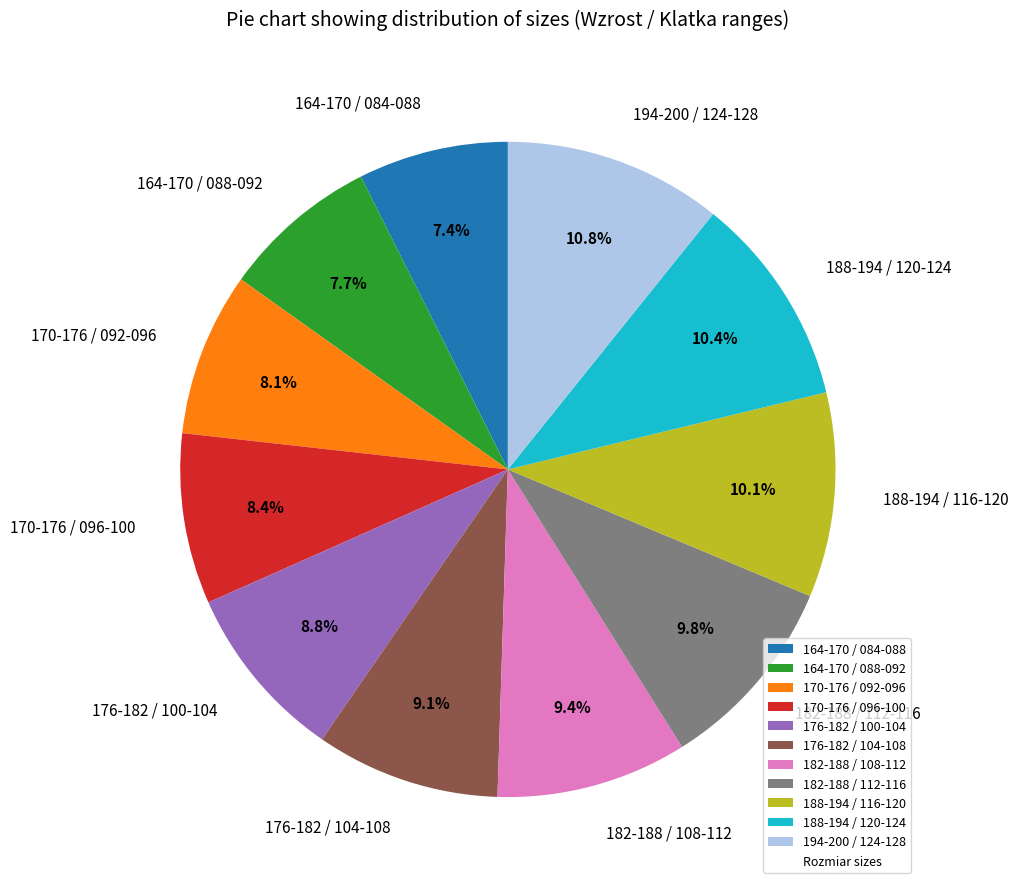

To the nearest percent, what is the difference between the 164-170 / 084-088 and 176-182 / 104-108 slice percentages?

2%